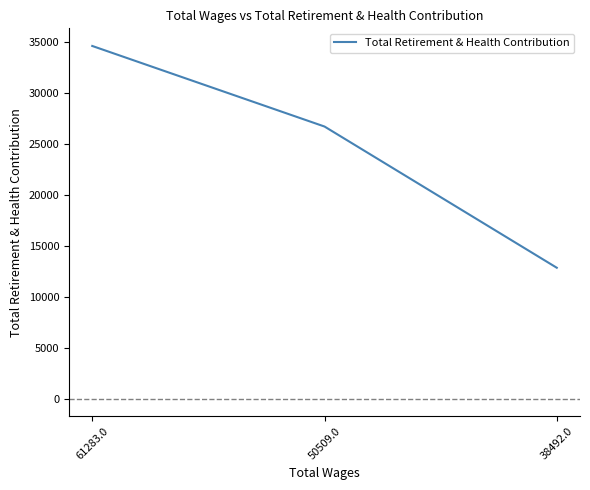

Rank the categories by value from highest to lowest.

61283.0, 50509.0, 38492.0